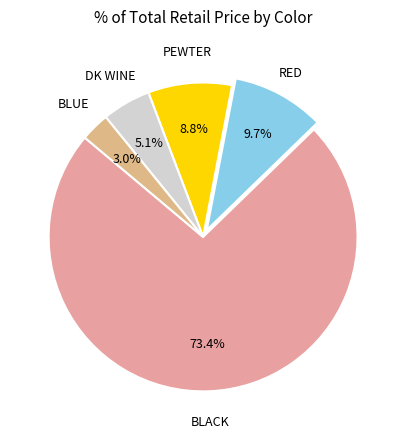

To the nearest percent, what percentage of the pie is PEWTER?

9%